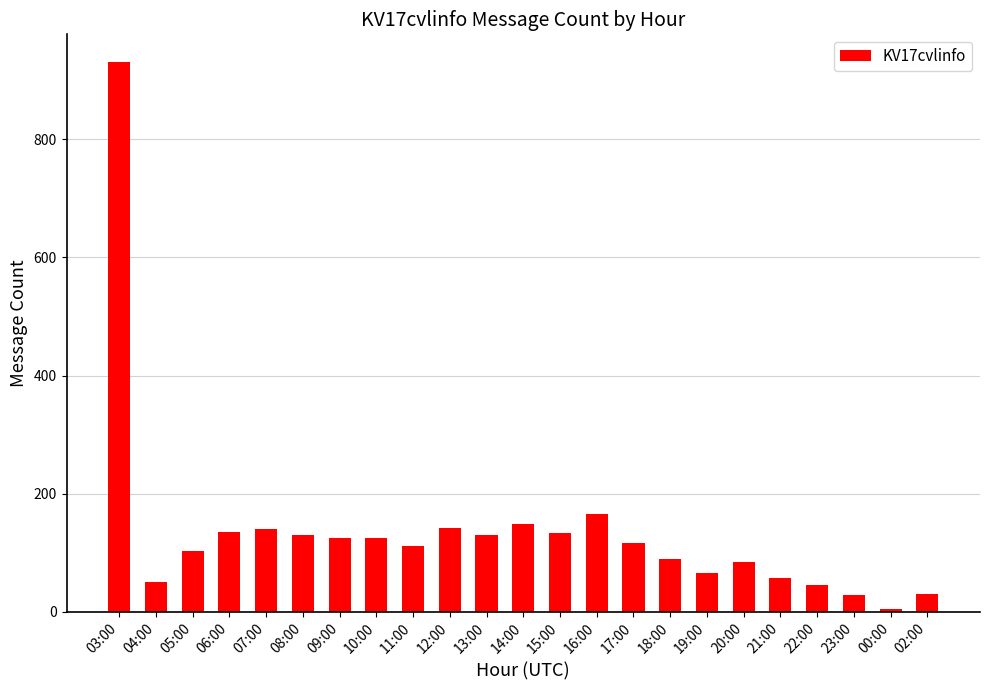

How many bars are there in total?

23